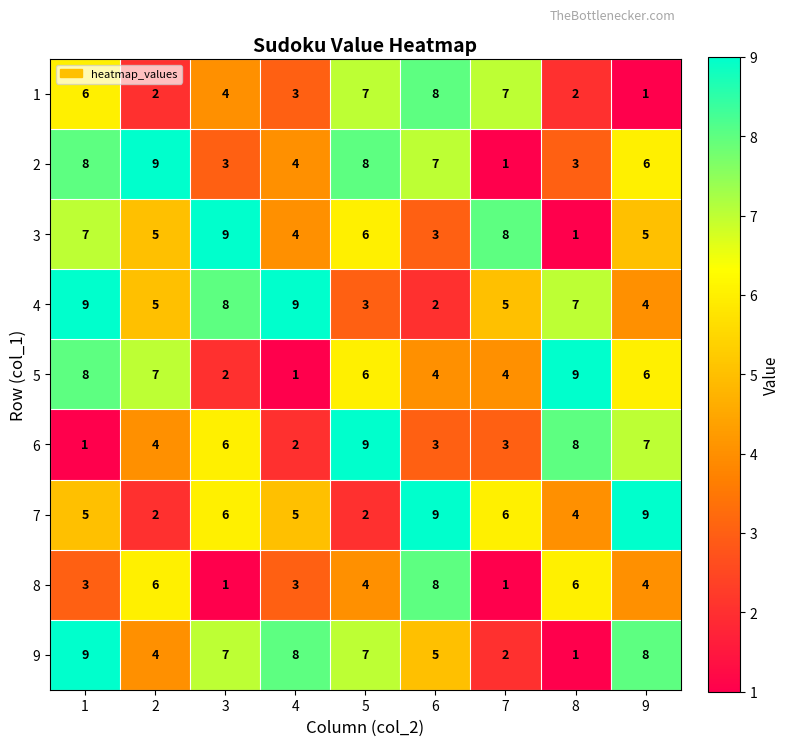

At which category is the sum across all series the highest?

1